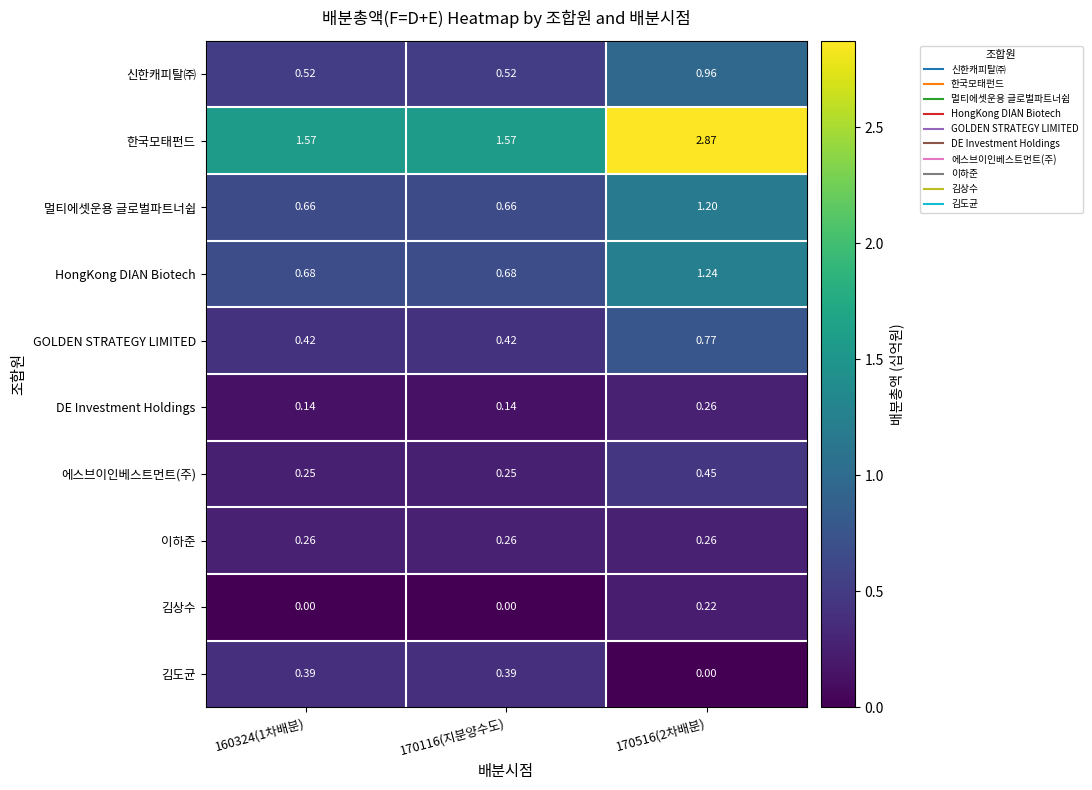

At 170116(지분양수도), list the series in order from largest to smallest.

한국모태펀드, HongKong DIAN Biotech, 멀티에셋운용 글로벌파트너쉽, 신한캐피탈㈜, GOLDEN STRATEGY LIMITED, 김도균, 이하준, 에스브이인베스트먼트(주), DE Investment Holdings, 김상수